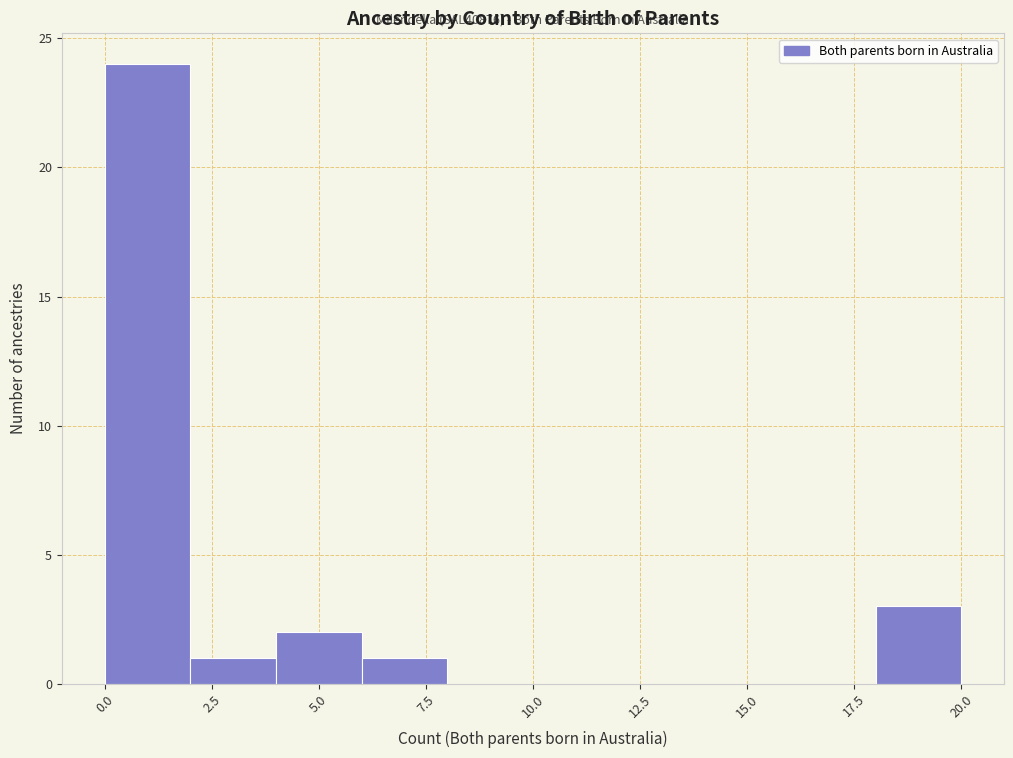

Which range on the x-axis has the tallest bar?

0 to 2